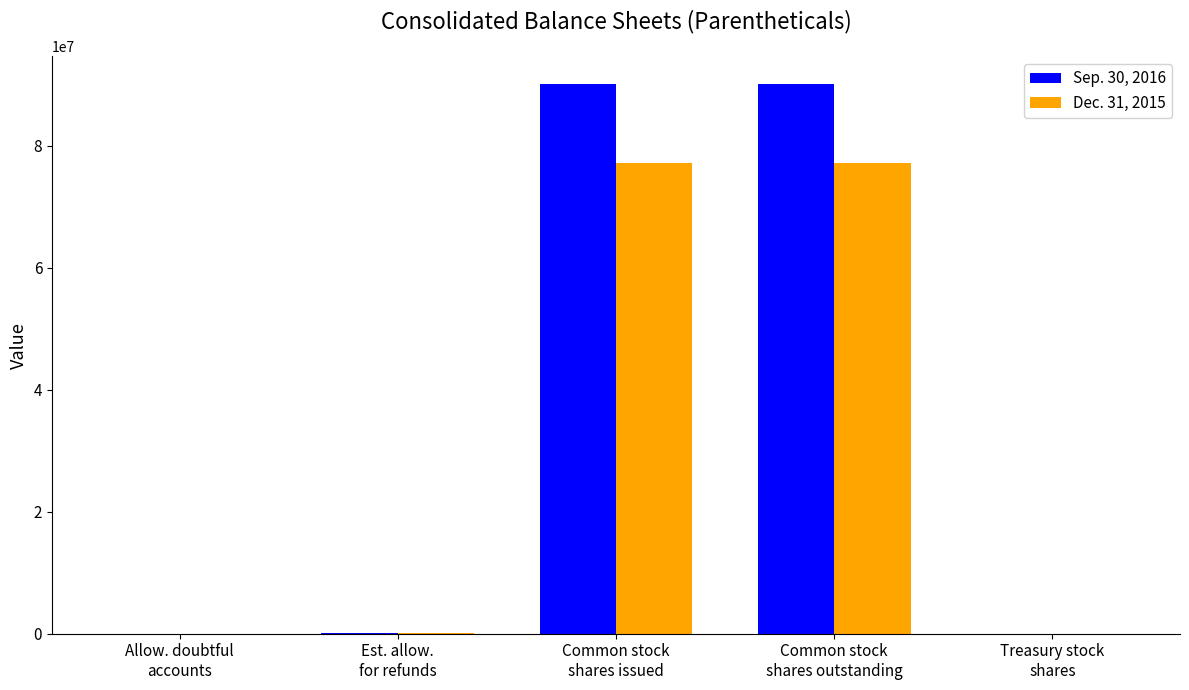

Which series has the widest spread of values?

Sep. 30, 2016